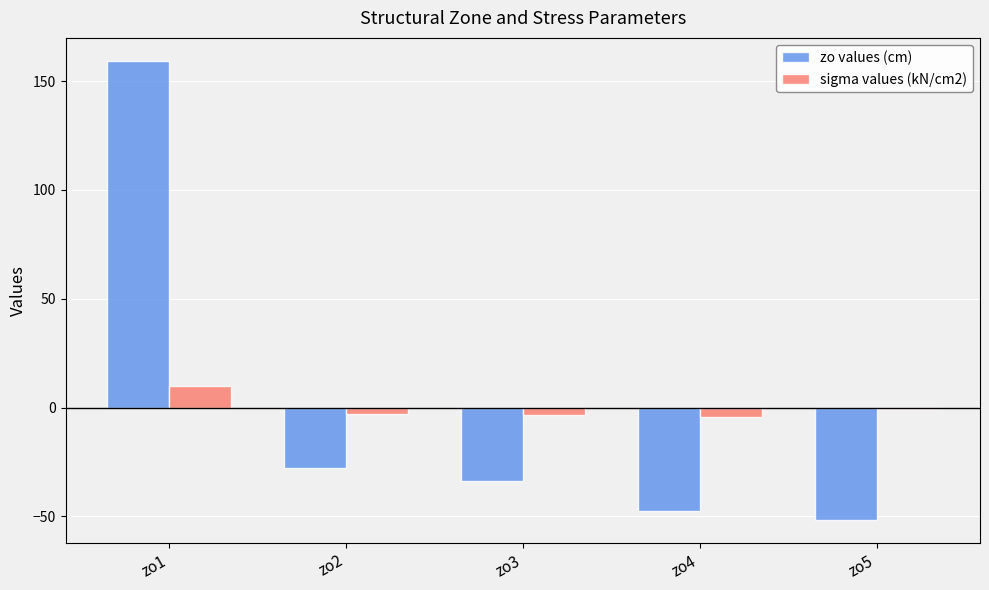

At how many categories does at least one series exceed 49?

1